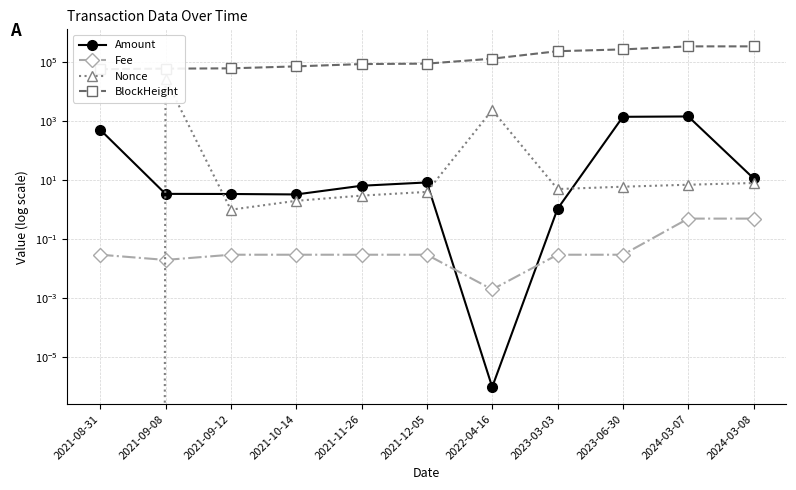

The Amount series shows 3.3 at 2021-10-14. True or false?

True